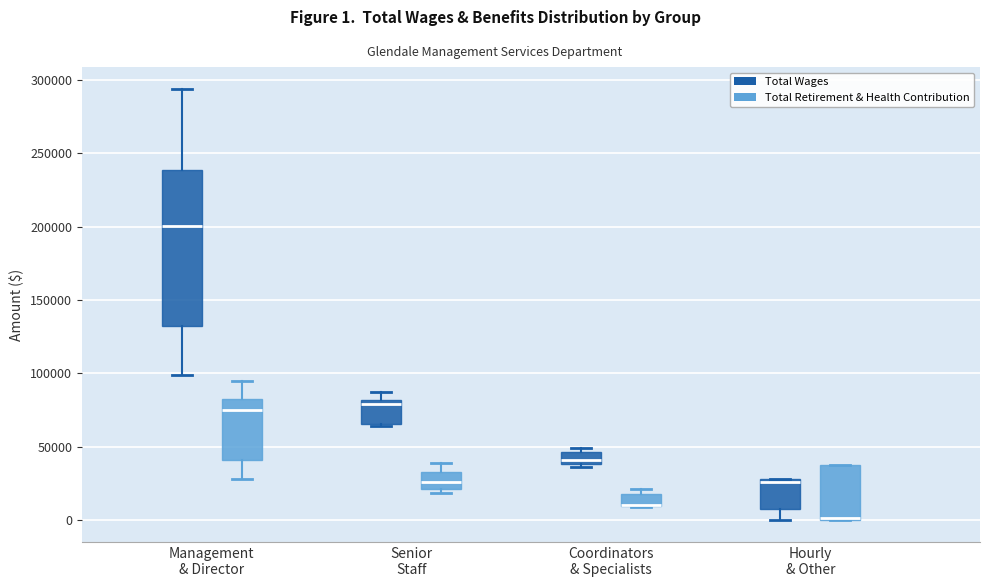

Where does the median line of the box for Senior Staff (Total Retirement & Health Contribution) sit on the y-axis? The values are not printed on the chart, so give them approximately, as read against the axis.

25000